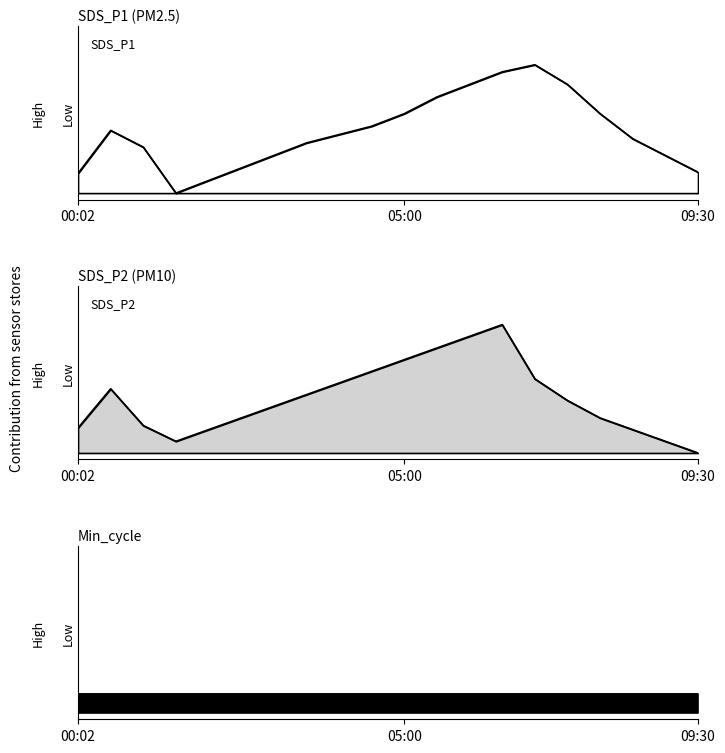

Reading right to left, transcribe all the data shown in this chart.

SDS_P1: 09:30=0.2	09:00=0.3	08:30=0.4	08:00=0.6	07:30=0.8	07:00=1.0	06:30=0.9	06:00=0.8	05:30=0.7	05:00=0.6	04:30=0.5	04:00=0.5	03:30=0.4	03:00=0.3	02:30=0.2	02:00=0.1	01:30=0.0	01:00=0.4	00:30=0.5	00:02=0.2
SDS_P2: 09:30=0.0	09:00=0.1	08:30=0.2	08:00=0.3	07:30=0.4	07:00=0.6	06:30=1.0	06:00=0.9	05:30=0.8	05:00=0.7	04:30=0.6	04:00=0.5	03:30=0.5	03:00=0.4	02:30=0.3	02:00=0.2	01:30=0.1	01:00=0.2	00:30=0.5	00:02=0.2